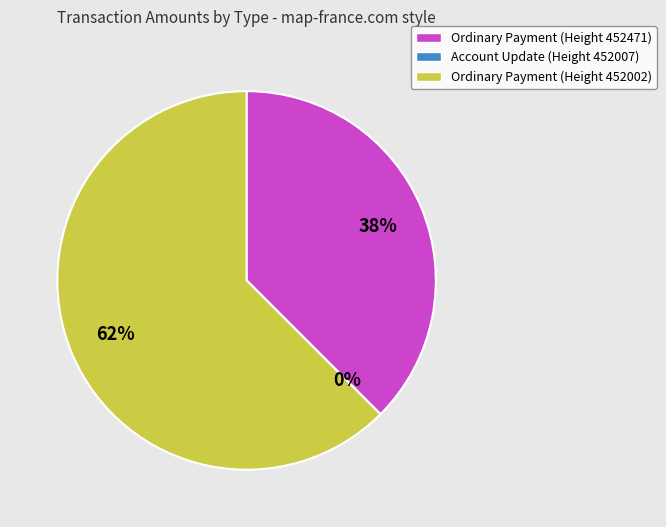

Approximately how many times larger is the value at Ordinary Payment (452471) compared to Ordinary Payment (452002)?

0.6